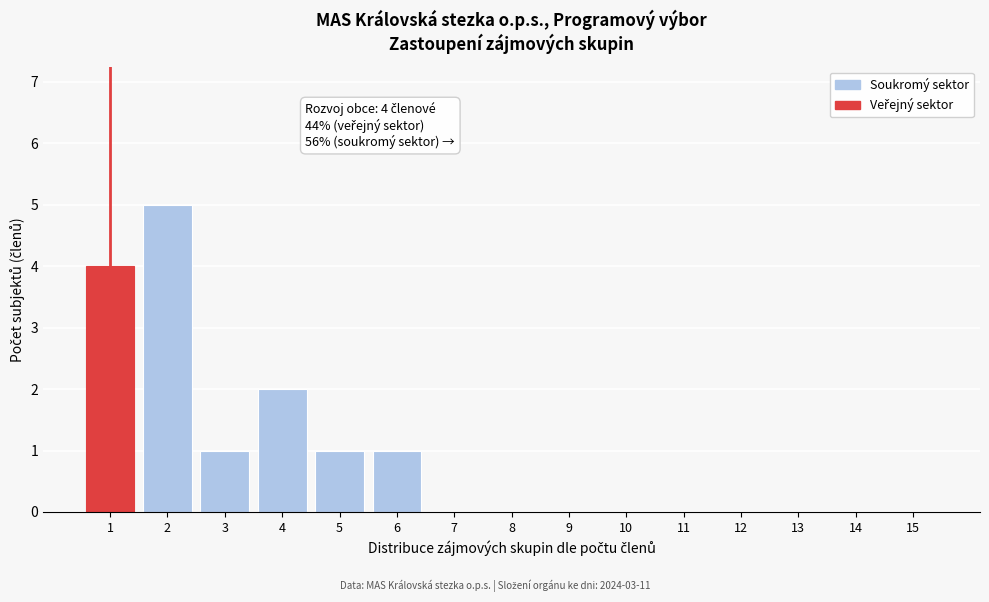

Reading left to right, transcribe all the data shown in this chart.

1=4	2=5	3=1	4=2	5=1	6=1	7=0	8=0	9=0	10=0	11=0	12=0	13=0	14=0	15=0